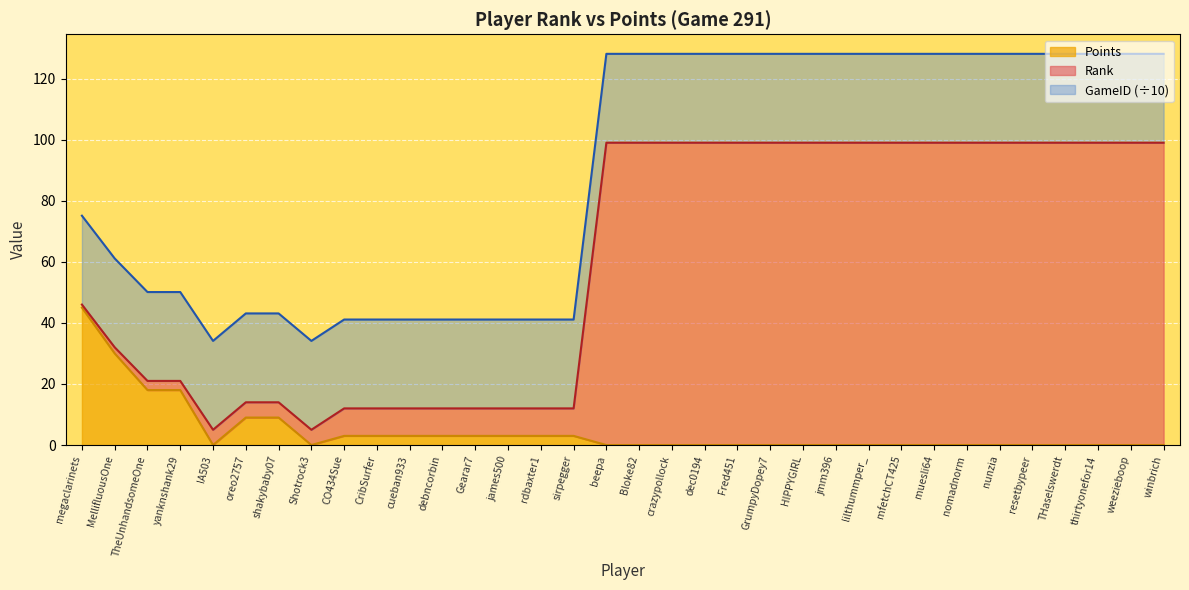

What is the greatest value displayed?

99